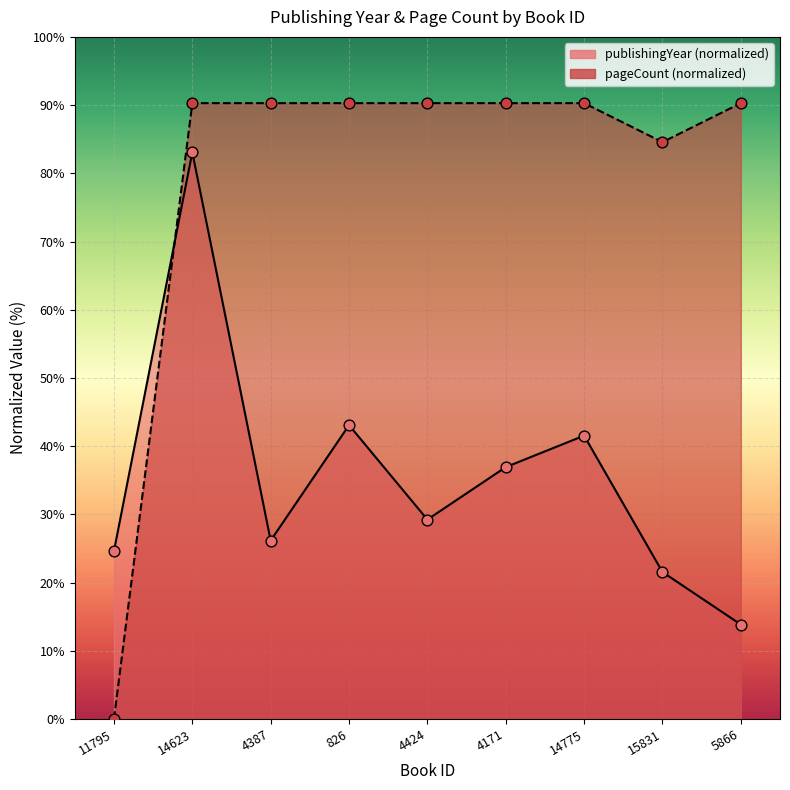

Is the value of publishingYear at 14775 greater than the value of pageCount at 4424?

No